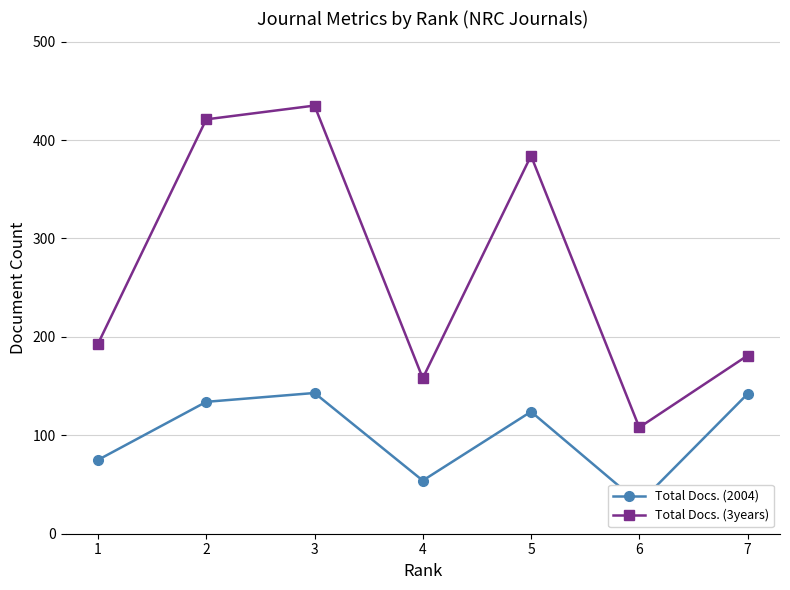

Reading left to right, list all the values displayed in this chart.

Total Docs. (2004): 75	134	143	54	124	31	142
Total Docs. (3years): 193	421	435	158	384	108	181